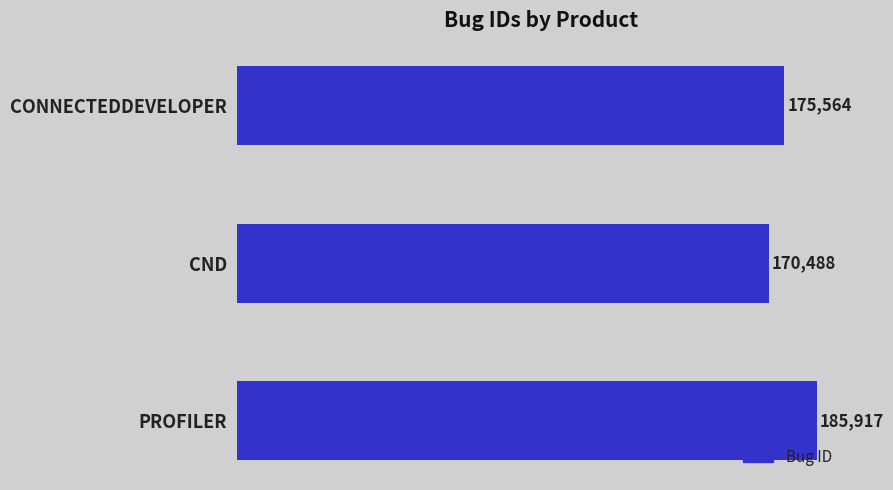

Reading bottom to top, transcribe all the data shown in this chart.

185917	170488	175564